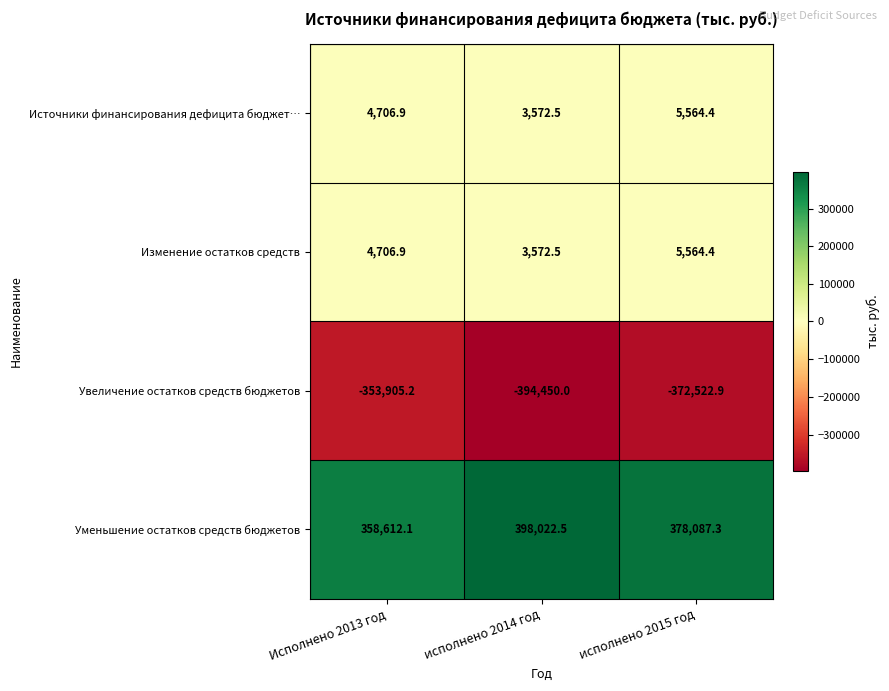

Read the Увеличение остатков средств бюджетов value at исполнено 2014 год.

-394450.0